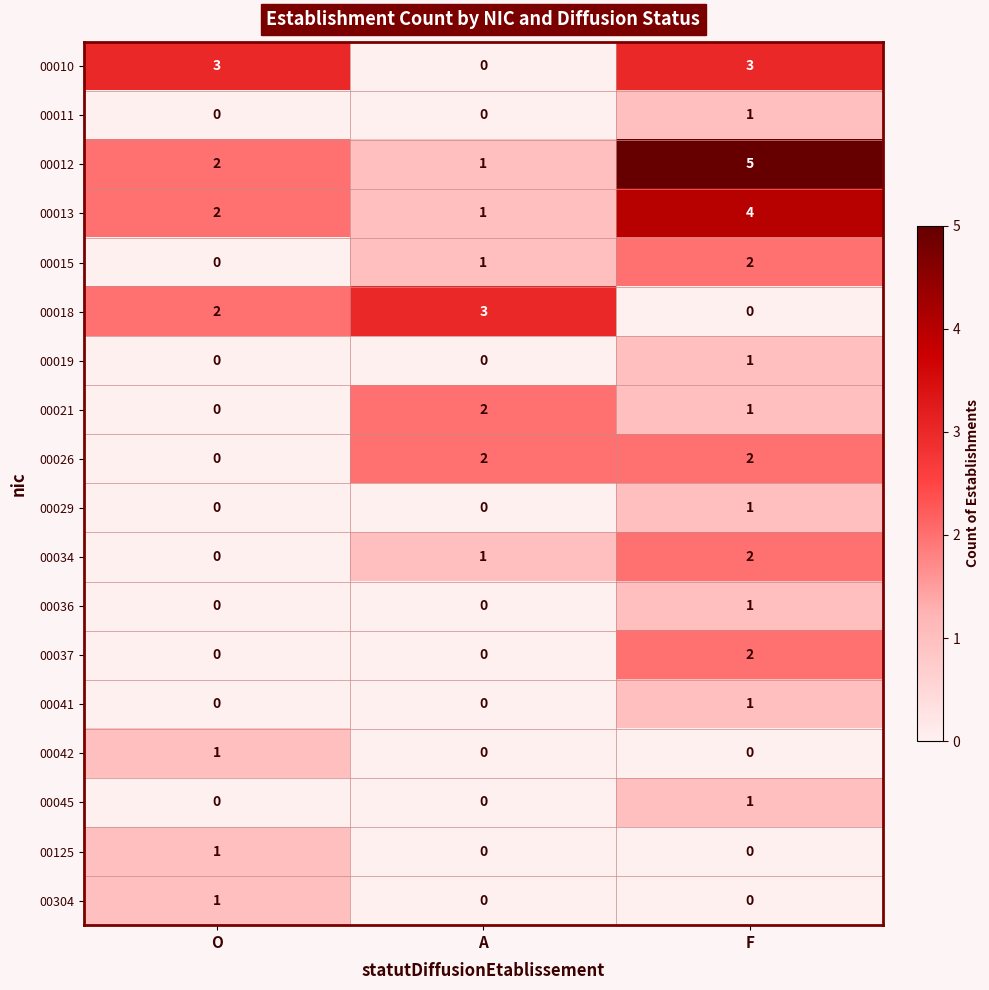

True or false: 00026 has a value of 1 at O.

False